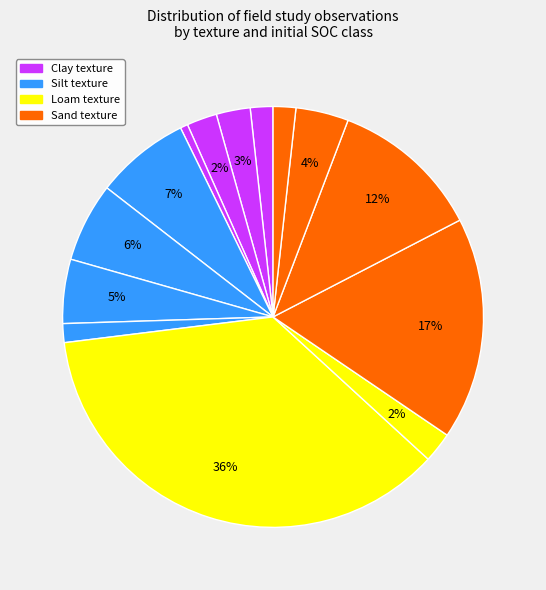

How many slices are in this pie chart?

14